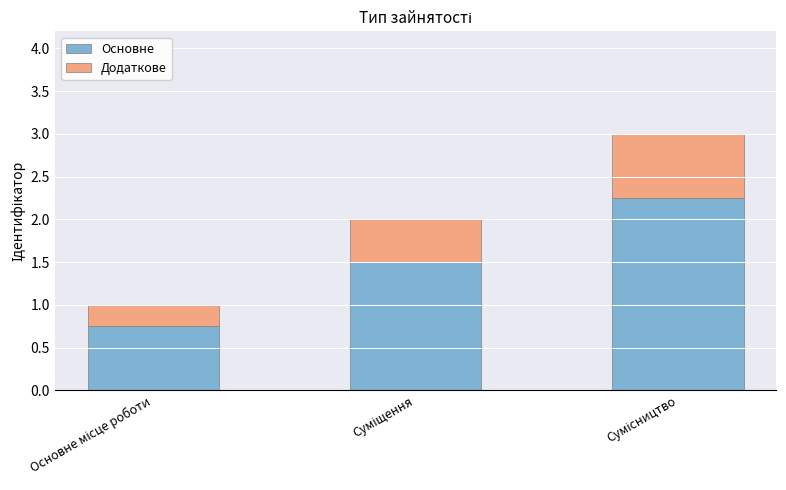

What is the difference between the maximum and minimum values in the Основне series?

1.5